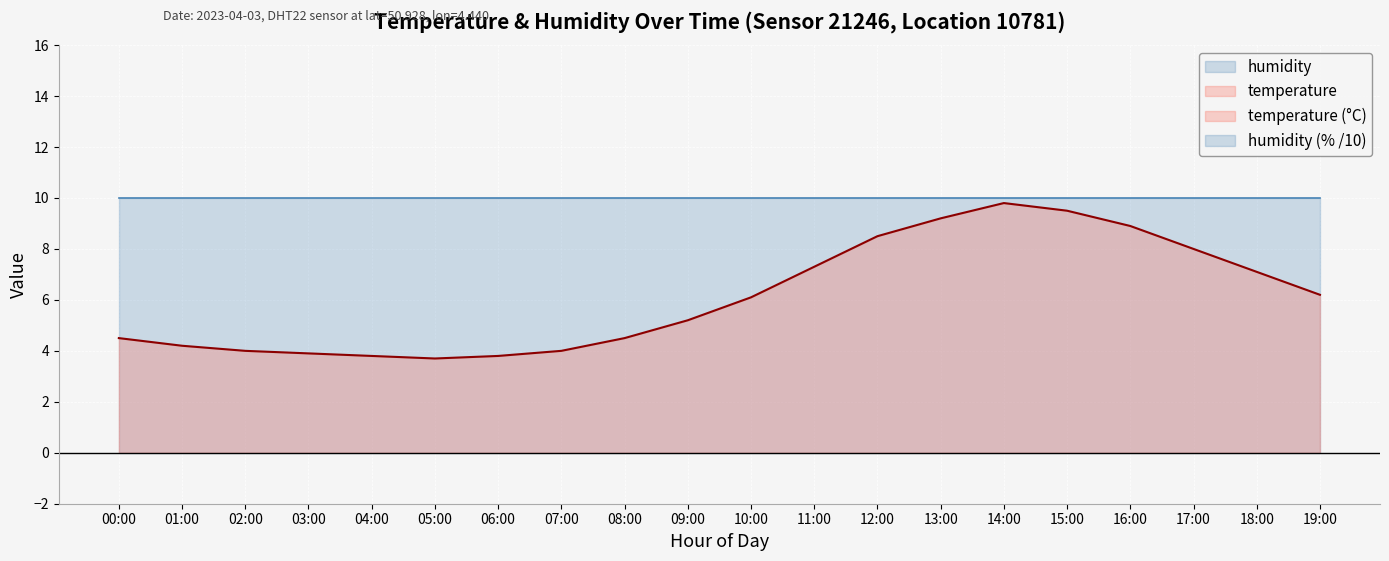

Between 11:00 and 17:00, which is larger?

17:00